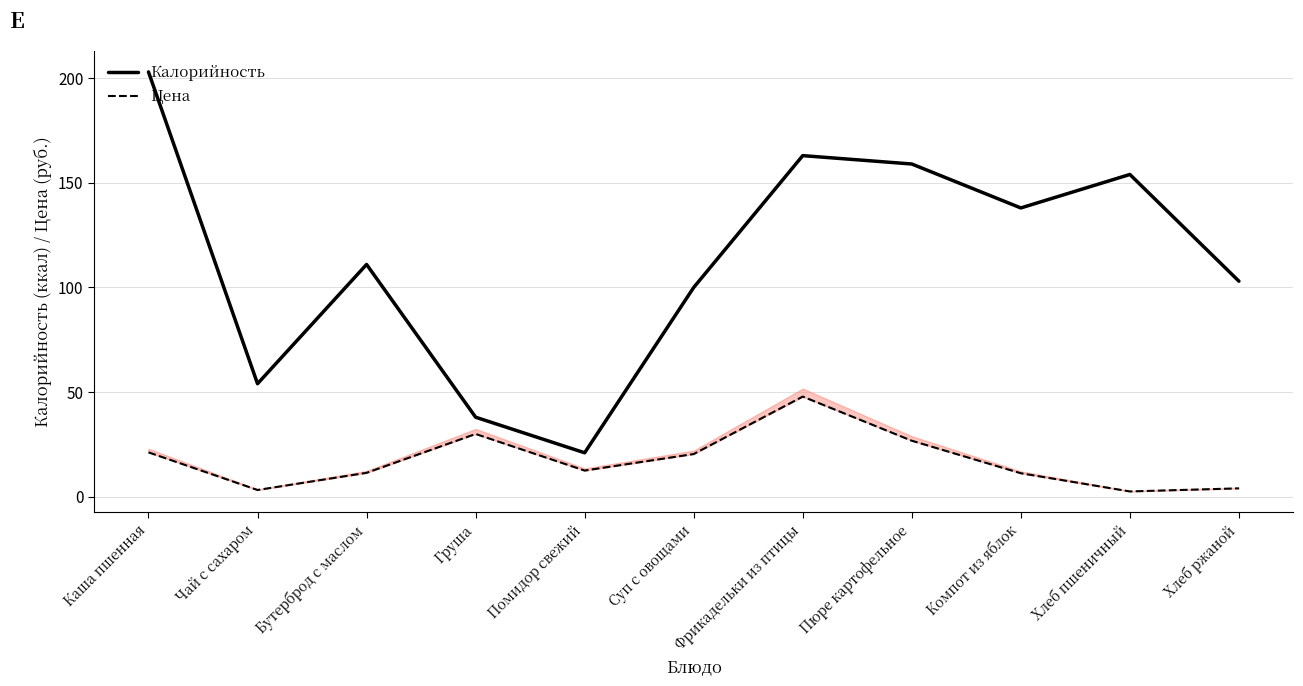

What is the label of the 9th point from the right?

Бутерброд с маслом